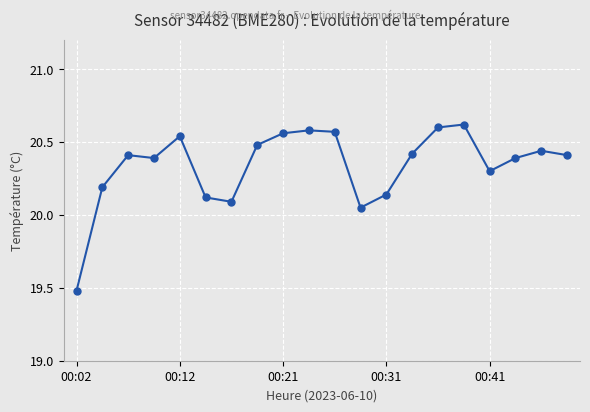

How many interior local valleys (lower than both neighbors) does the data have?

4